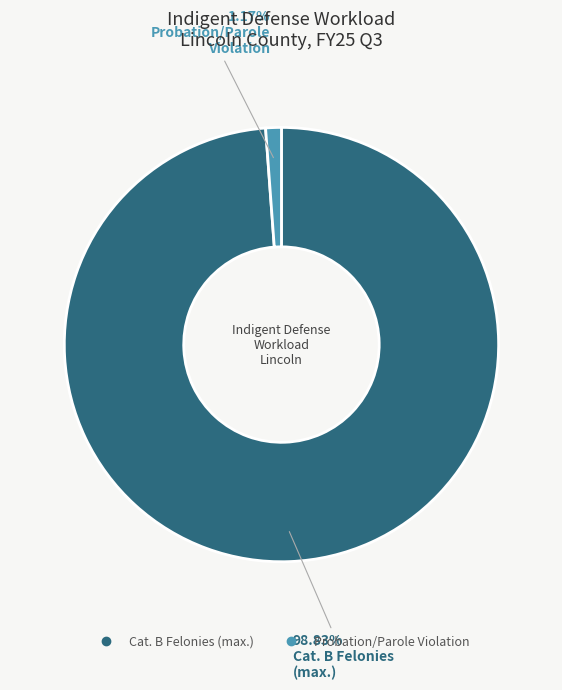

How many segments does this pie chart have?

2